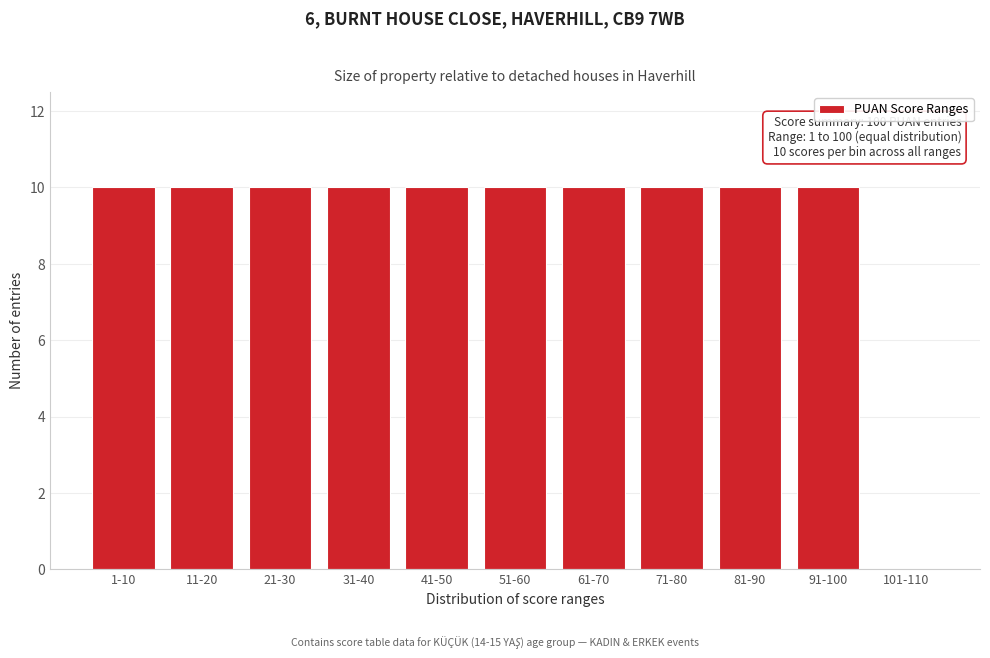

Reading left to right, extract all data points from this chart.

1-10=10	11-20=10	21-30=10	31-40=10	41-50=10	51-60=10	61-70=10	71-80=10	81-90=10	91-100=10	101-110=0